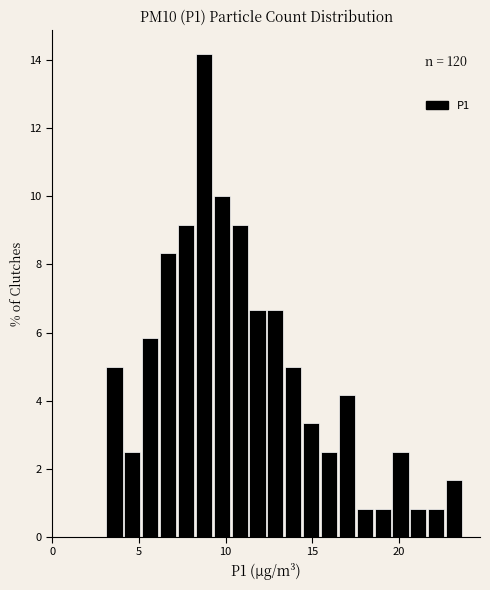

Around what value on the x-axis is the tallest bar? Give the approximate position of its centre, as read against the axis.

9.0